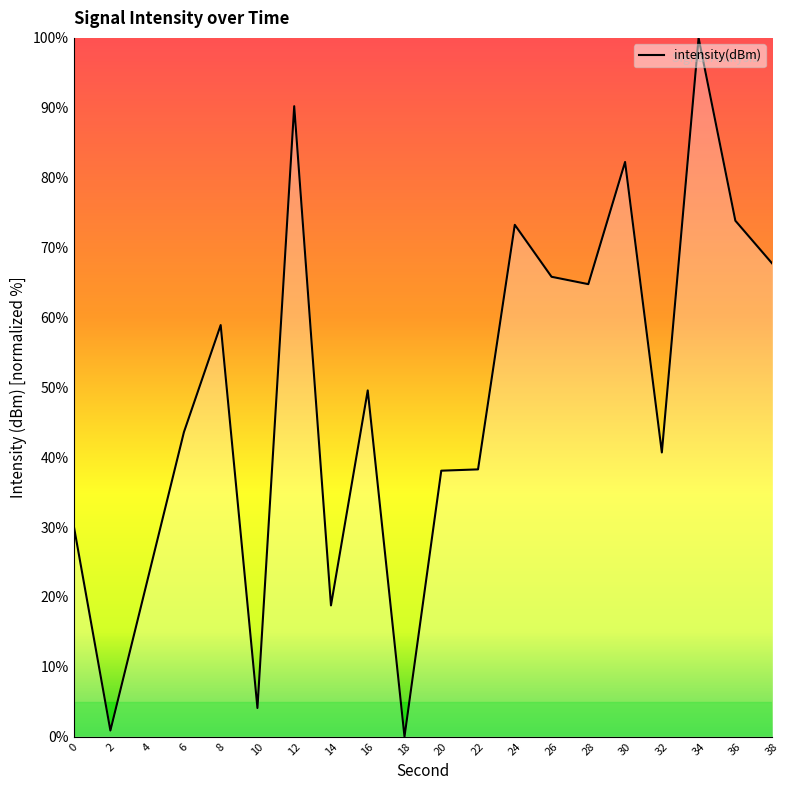

What is the difference between the values at 20 and 2?

37.2